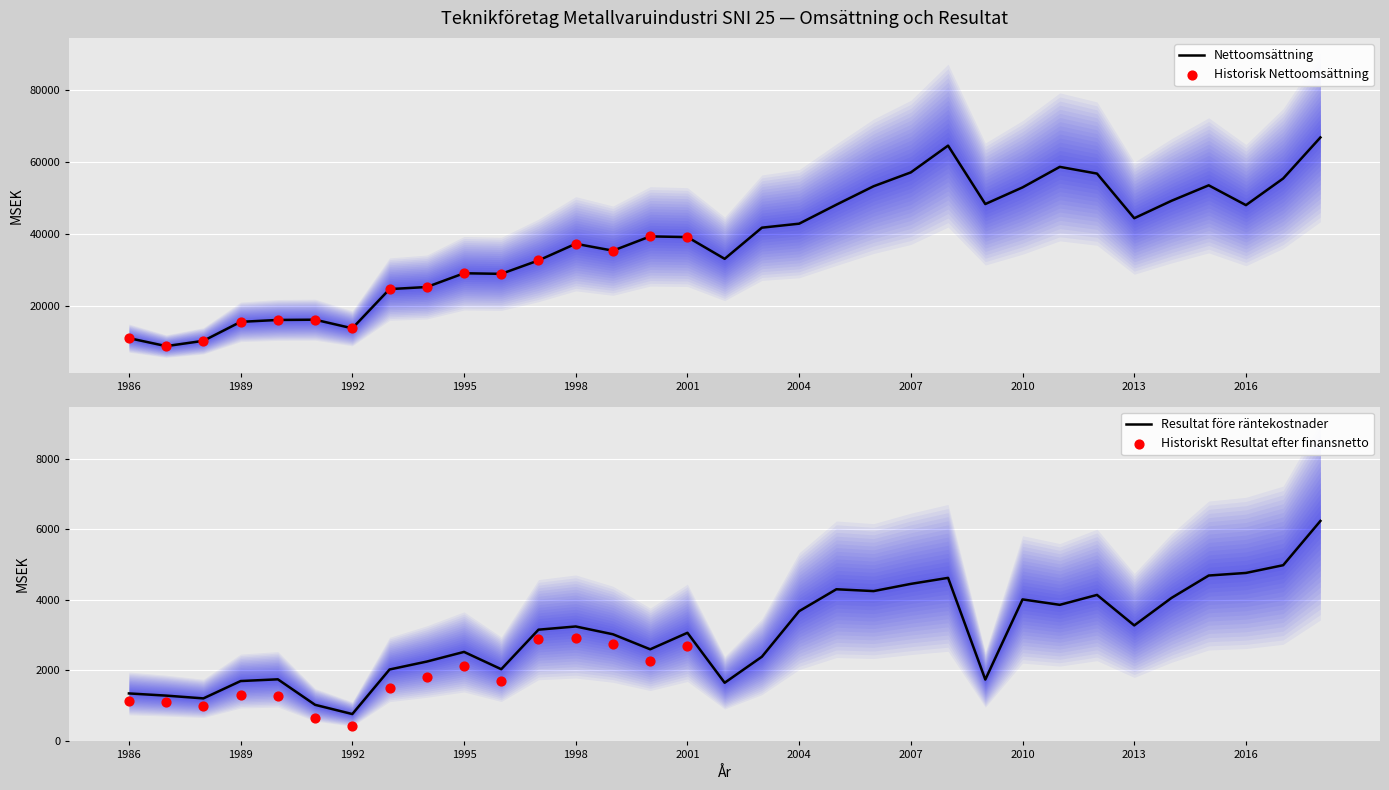

At how many categories does at least one series exceed 10454?

31